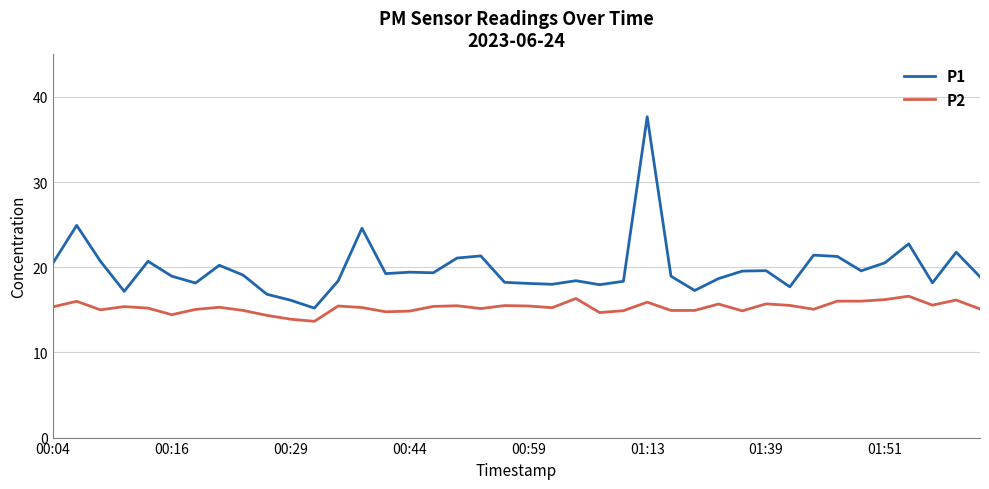

What is the sum of all P1 values?

794.8